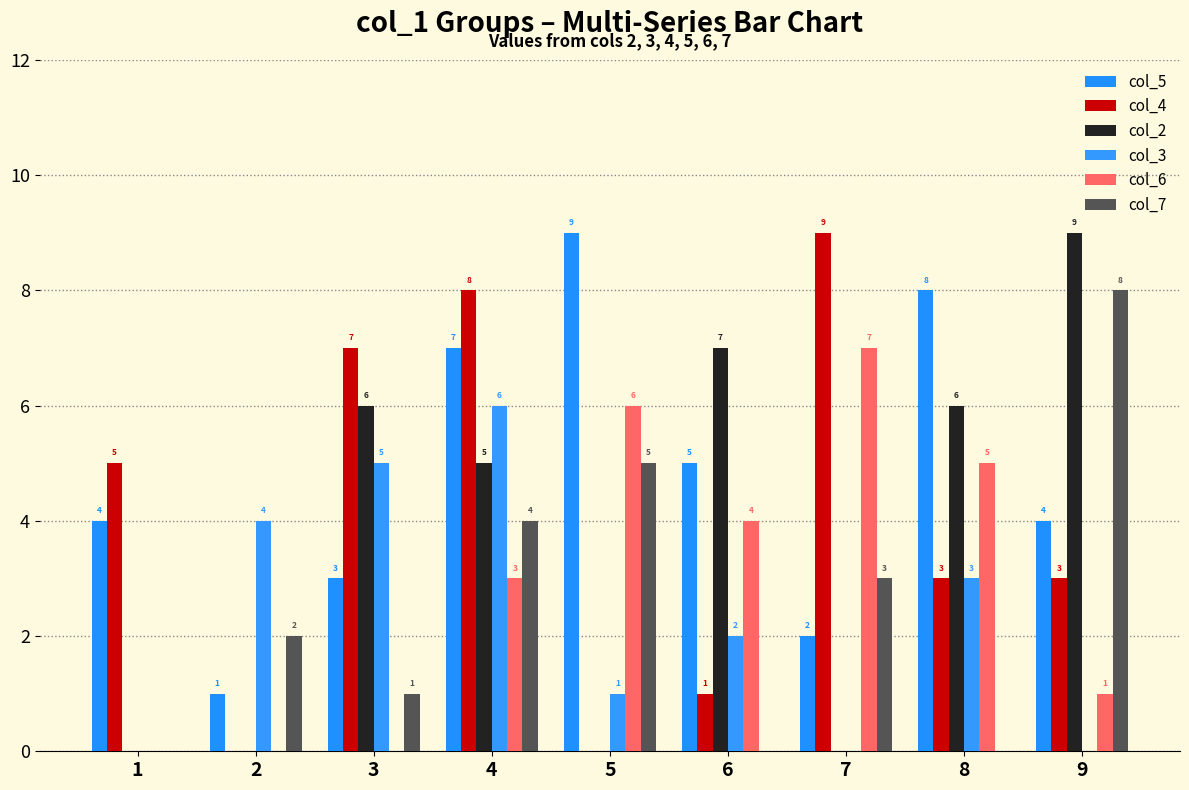

List the labels in order of col_2 value, smallest first.

1, 2, 5, 7, 4, 3, 8, 6, 9